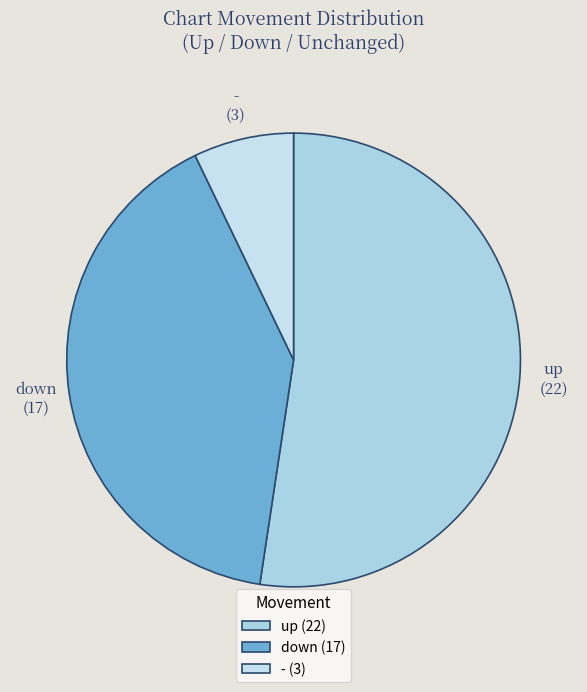

Rank the categories by value from highest to lowest.

up, down, -